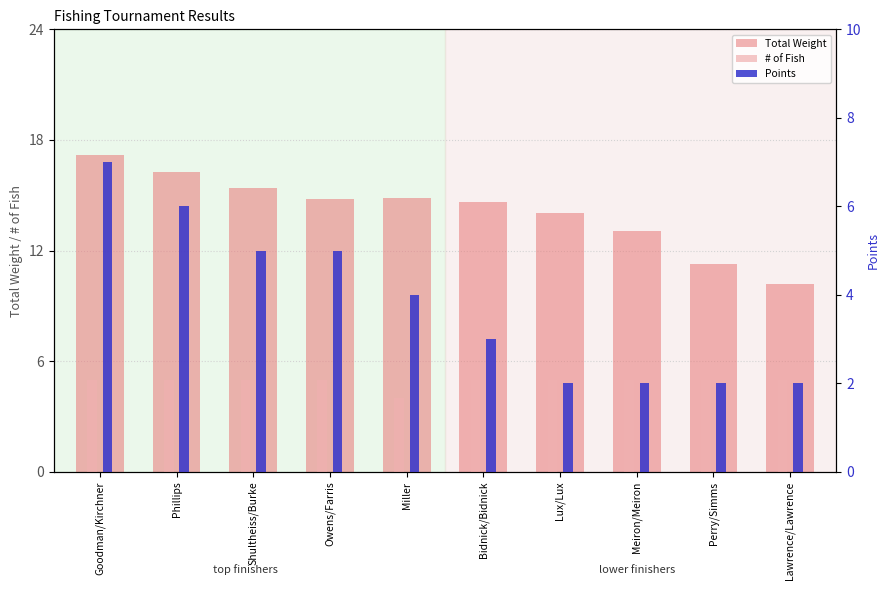

What is the total value across all series at Bidnick/Bidnick?

22.6